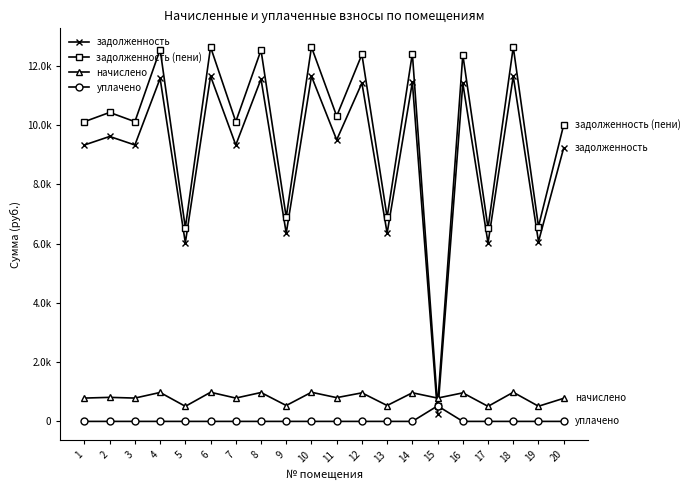

Where do задолженность and начислено first cross each other?

14 and 15